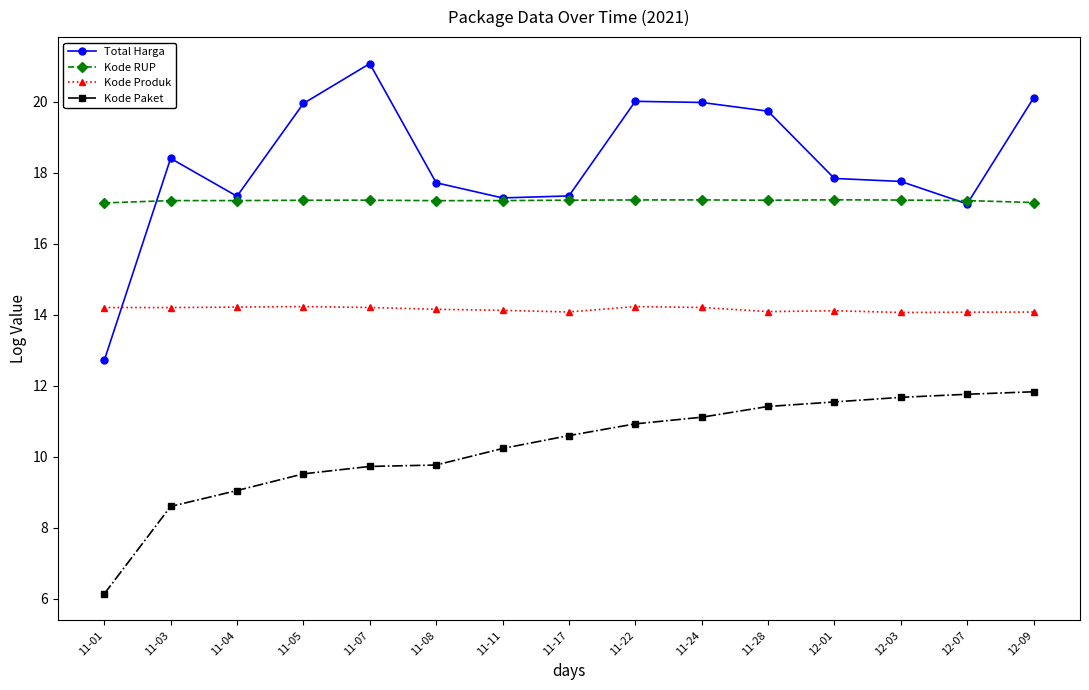

Does the chart have visible grid lines?

No